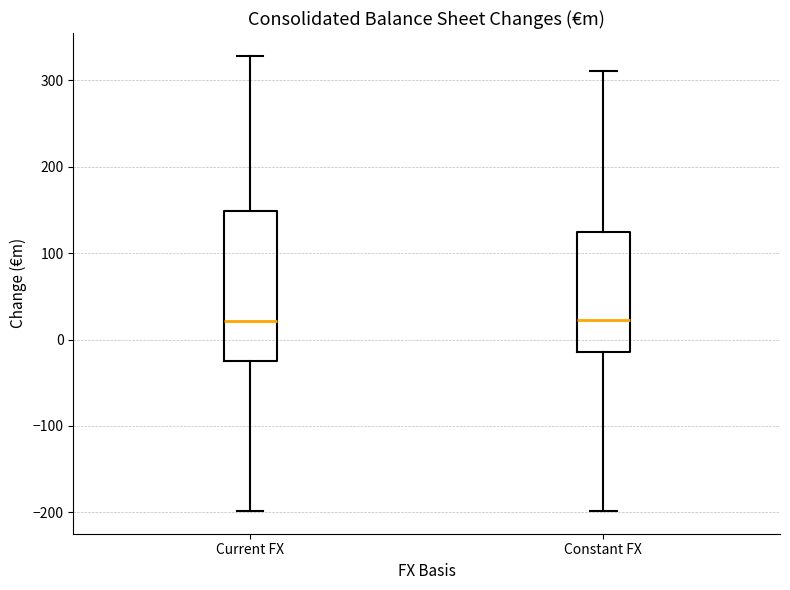

Comparing the boxes themselves (not the whiskers), which one is the tallest?

Current FX